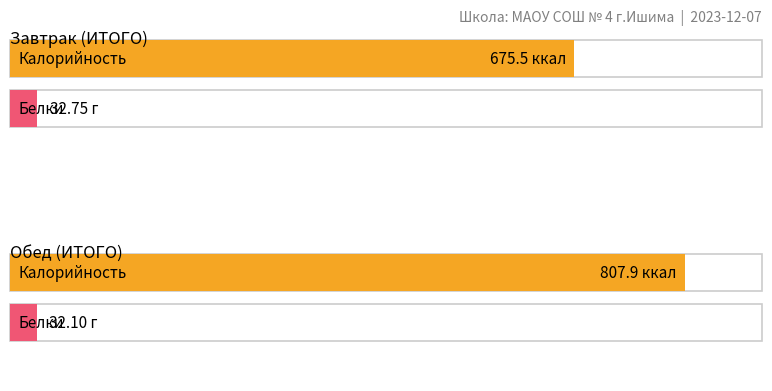

Reading left to right, what are all the values shown in this chart?

Калорийность: Завтрак (ИТОГО)=675.5	Обед (ИТОГО)=807.9
Белки: Завтрак (ИТОГО)=32.8	Обед (ИТОГО)=32.1